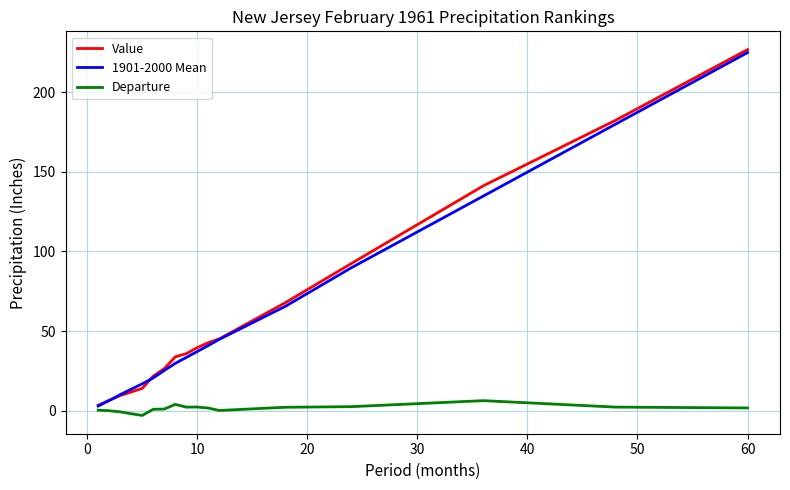

What is the maximum value shown in the chart?

226.6